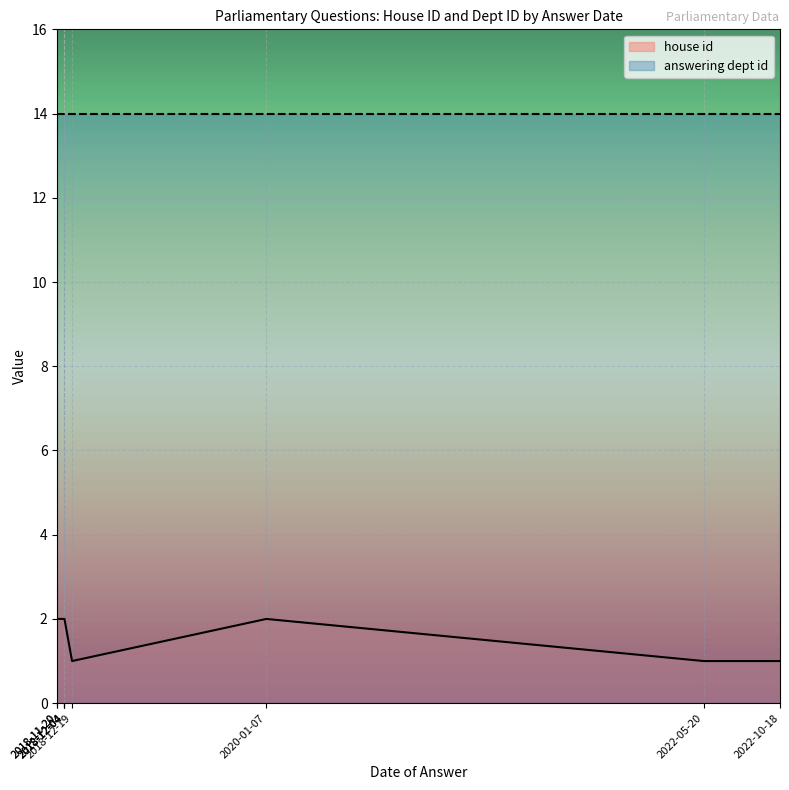

At 2022-05-20, list the series in order from smallest to largest.

house id, answering dept id